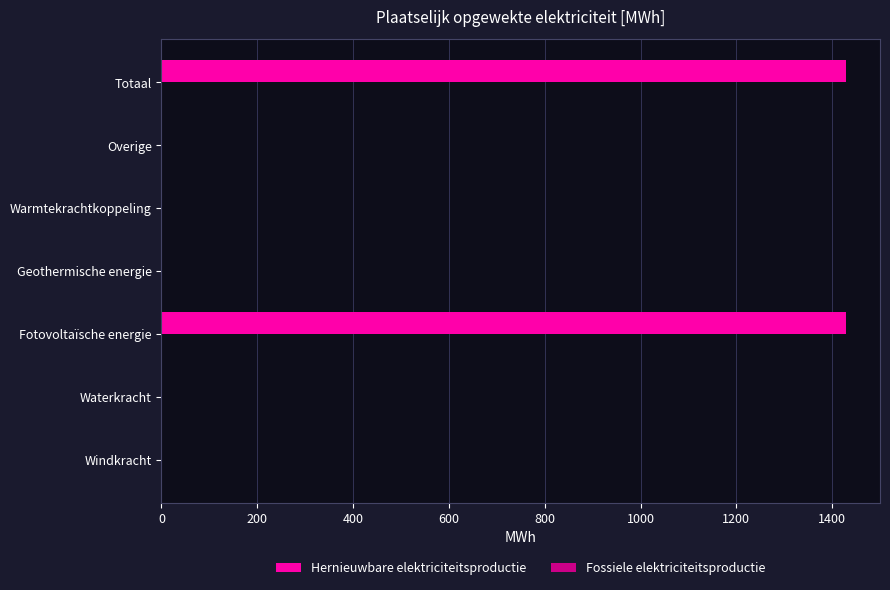

Between Warmtekrachtkoppeling and Totaal, which is larger?

Totaal